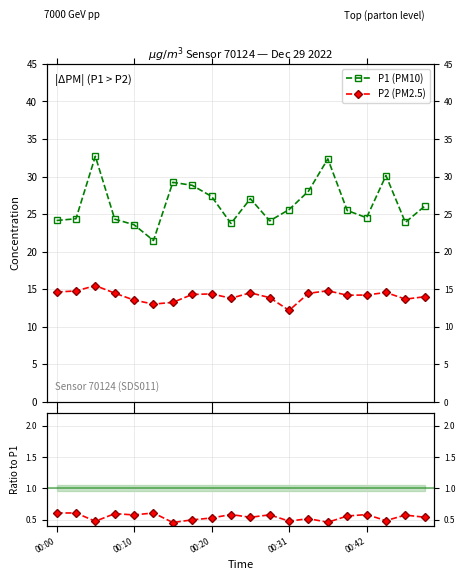

Is the value of P2/P1 at 11 greater than the value of P1 (PM10) at 19?

No